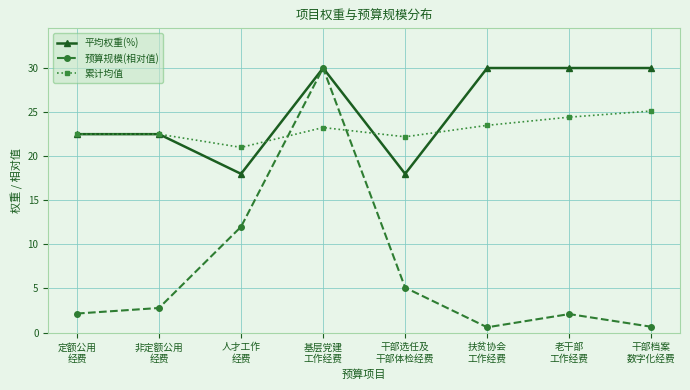

What position from the right is 人才工作
经费?

6